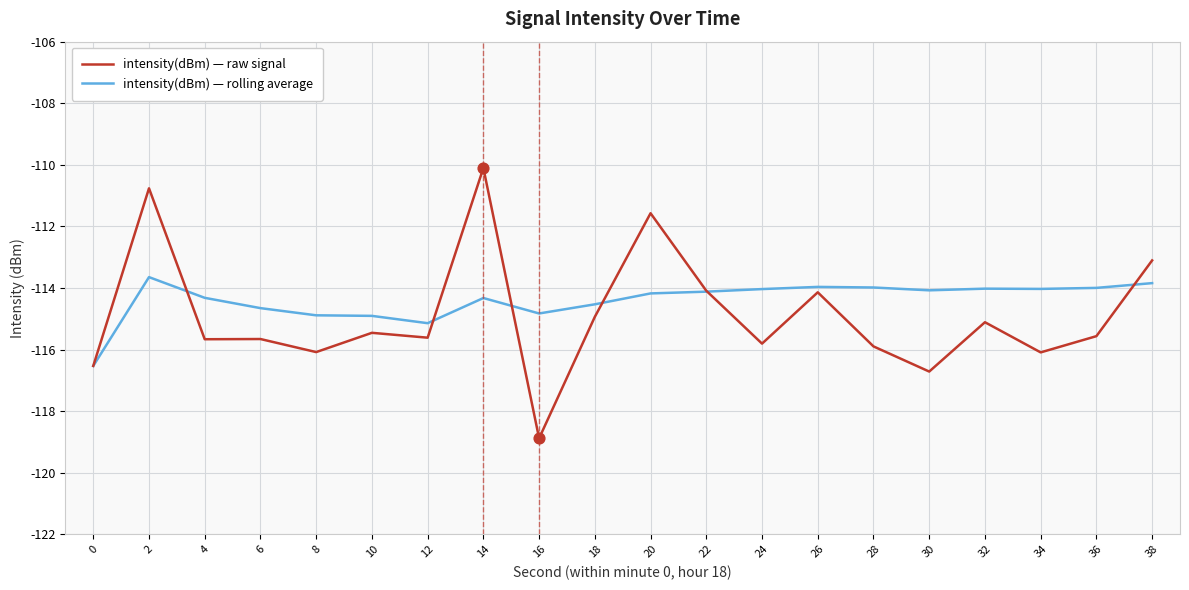

What is the total value across all series at 34?

-230.1